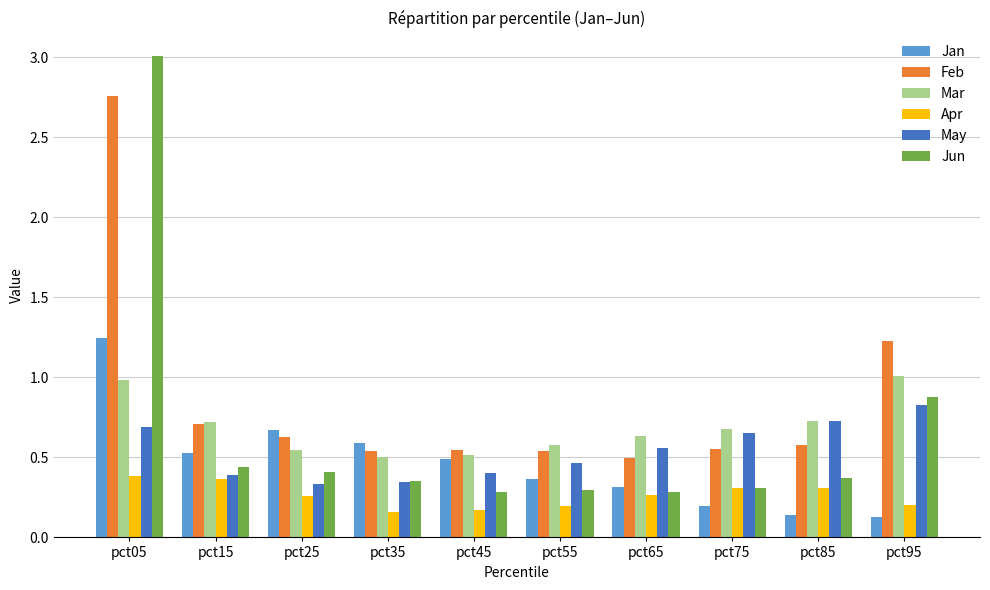

Which series has the widest spread of values?

Jun